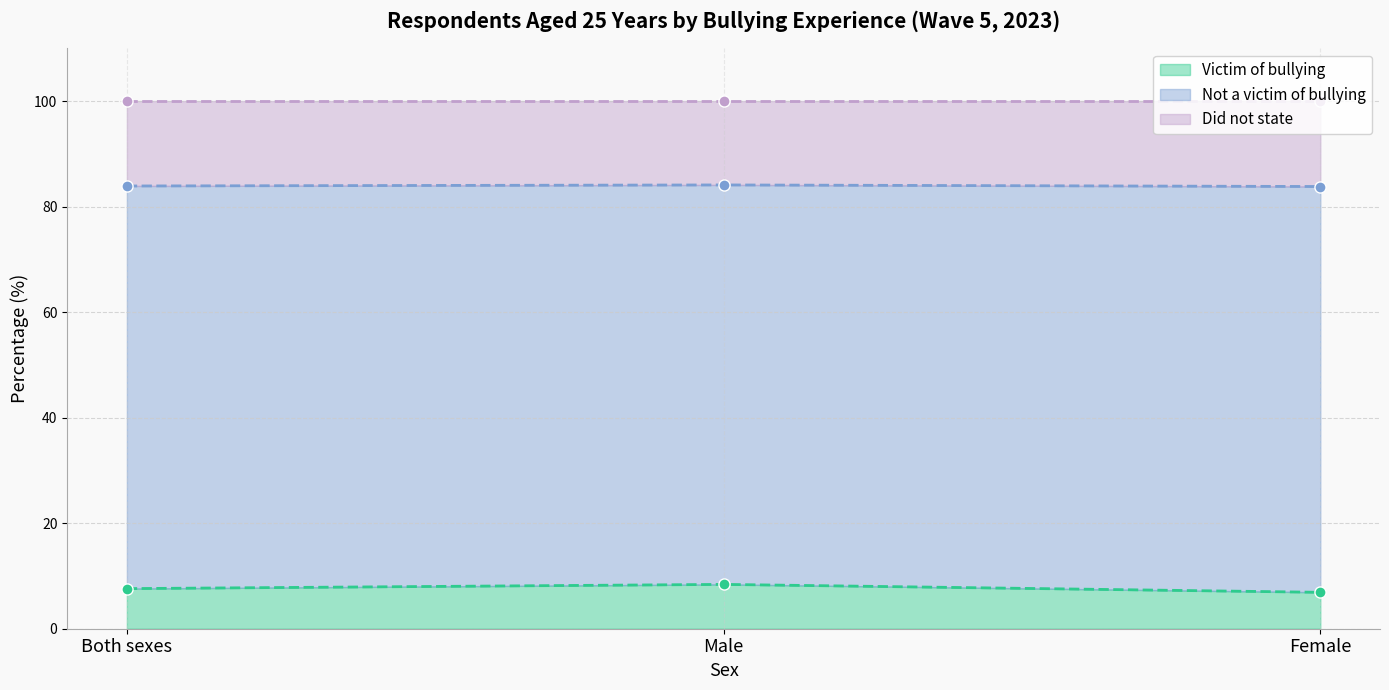

What is the value of the Not a victim of bullying point at the 3rd from the left?

83.8